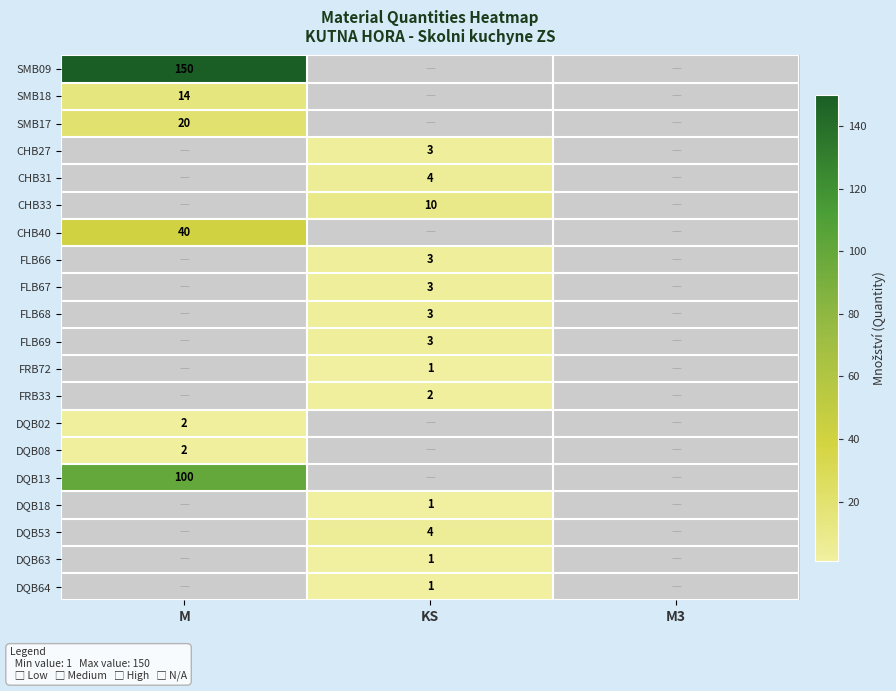

What is the smallest value displayed?

1.0